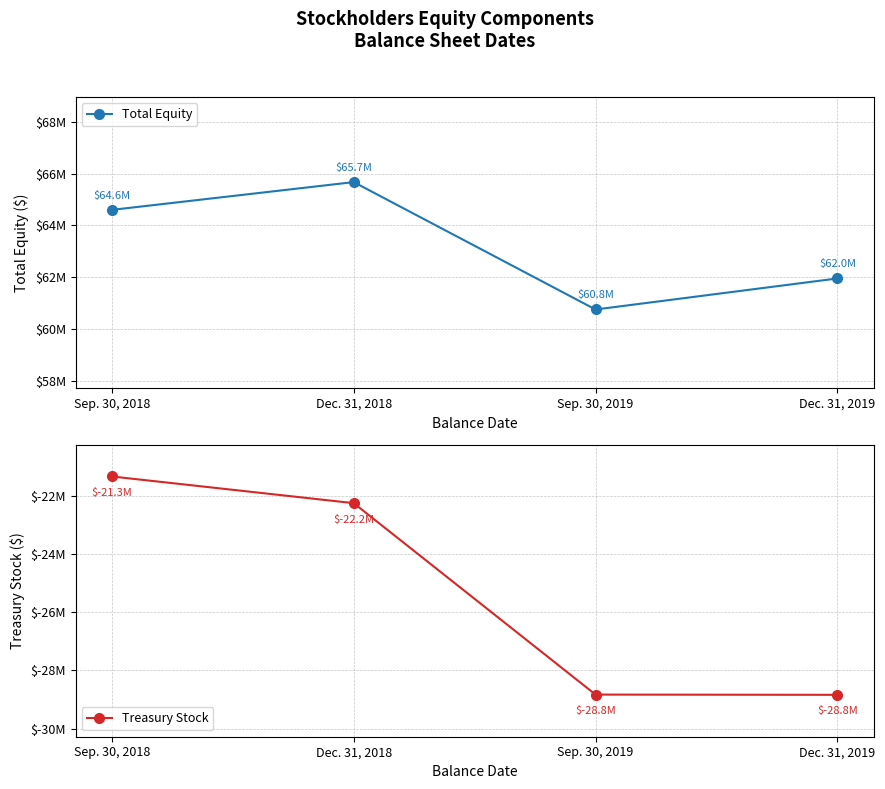

What is the difference between the highest and lowest values at Dec. 31, 2018?

87915689